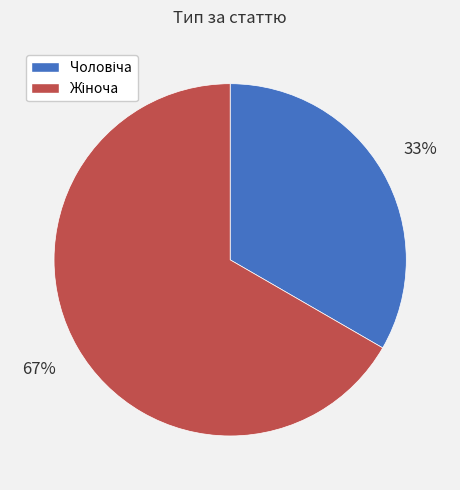

Is there any slice that represents more than half of the pie?

Yes